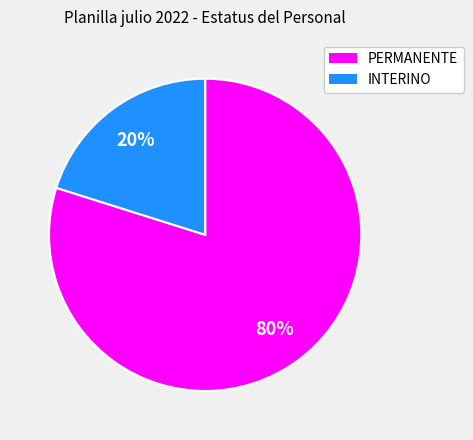

What percentage is the INTERINO slice, to the nearest percent?

20%